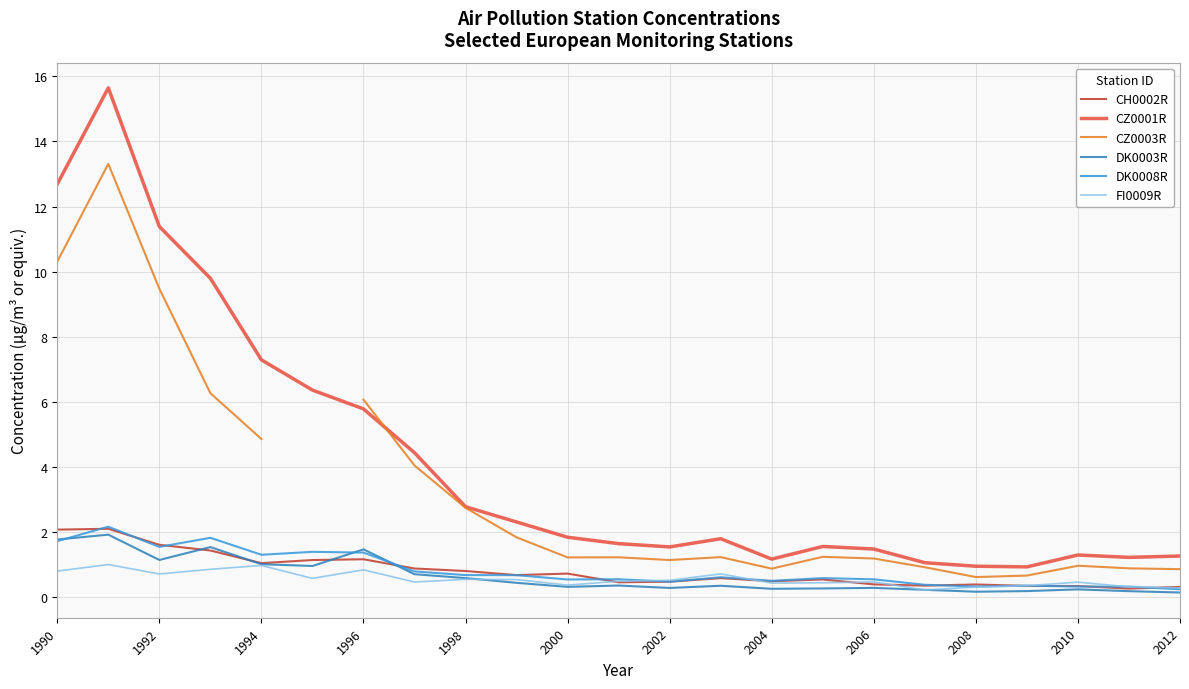

What is the difference between the maximum and minimum values in the CZ0003R series?

12.7